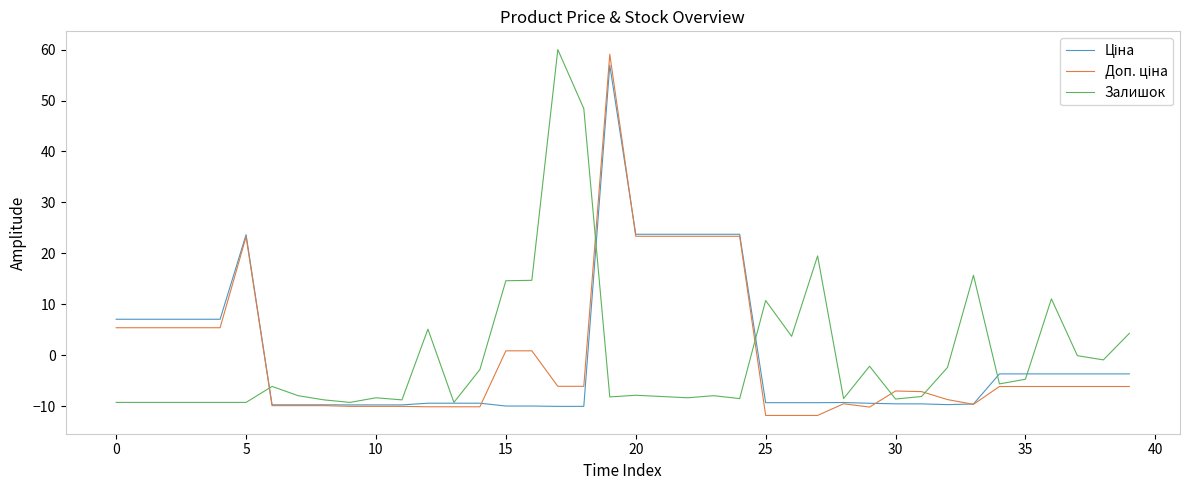

What is the minimum value shown in the chart?

-11.8